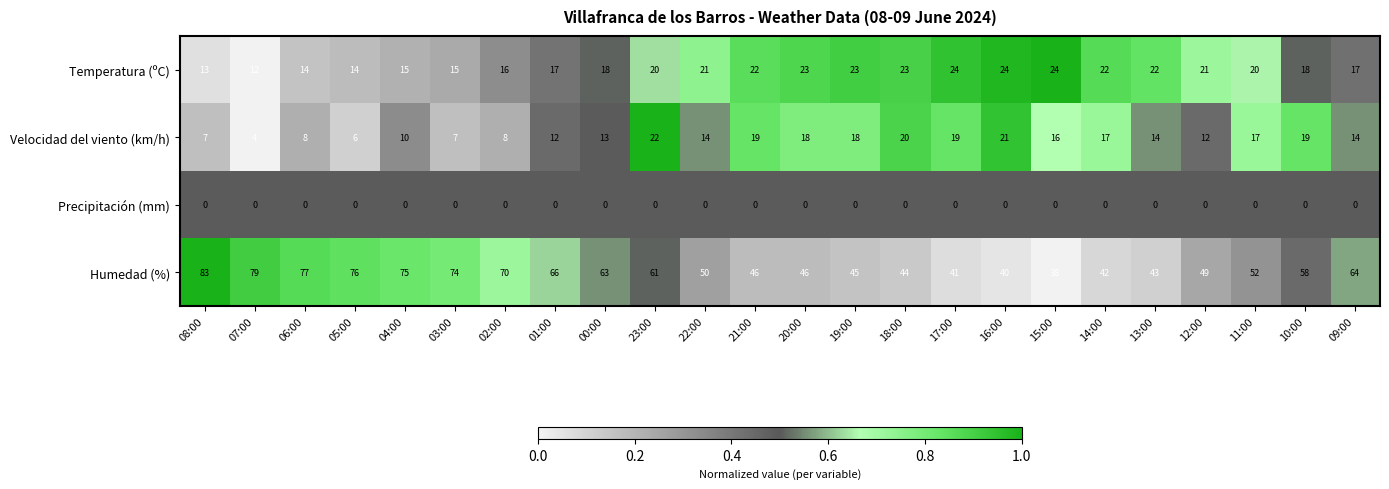

Which category has the highest value across all series?

08:00